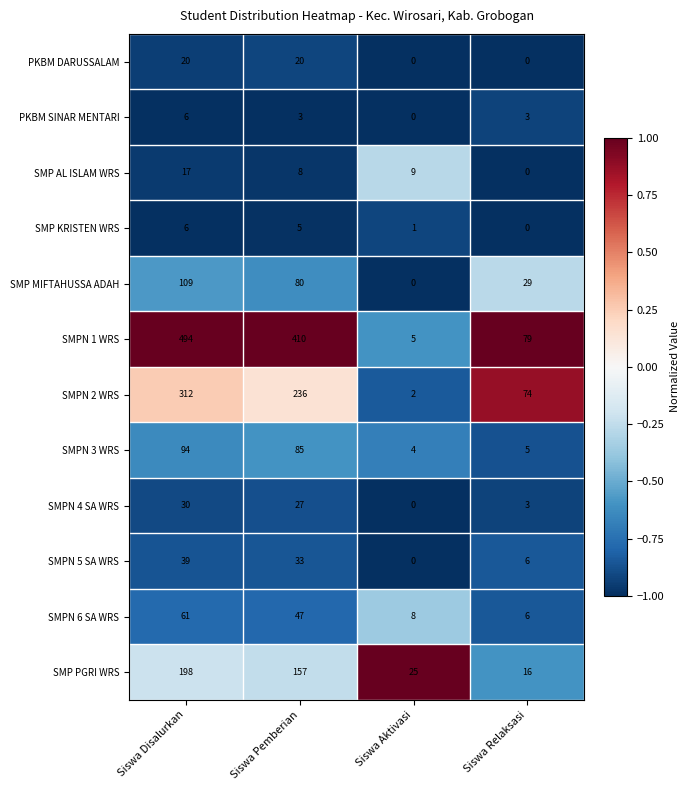

What is the spread (max minus min) of values at Siswa Pemberian?

407